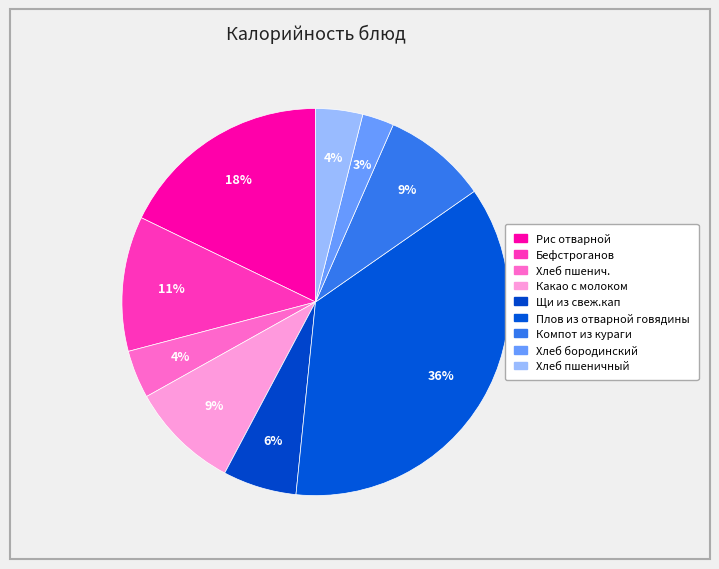

What is the ratio of the value at Какао с молоком to the value at Хлеб пшенич.?

2.3